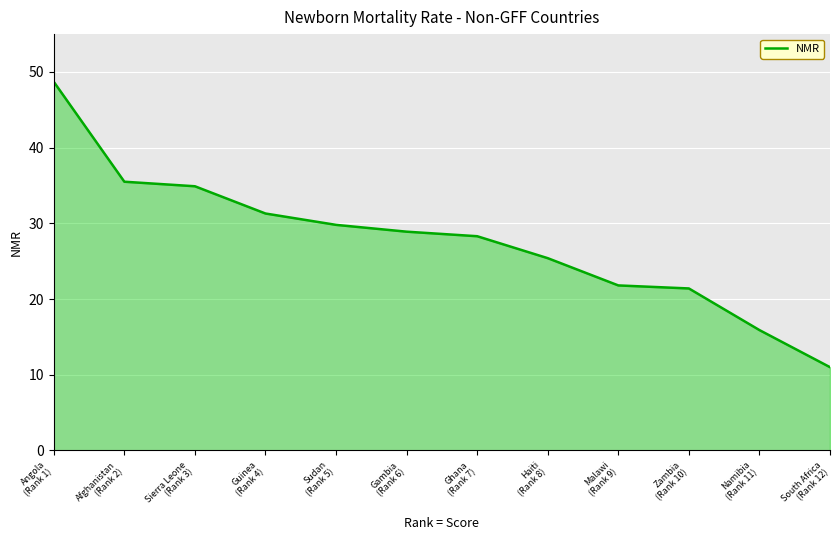

What position from the left is Sudan
(Rank 5)?

5